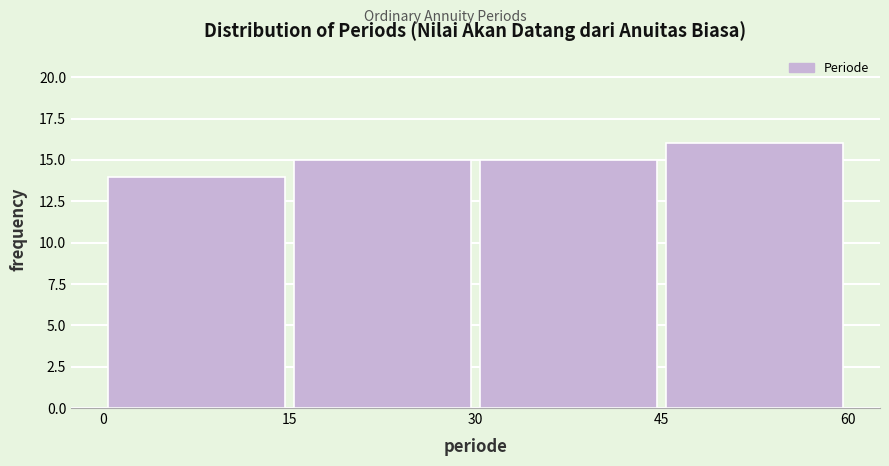

Over which range of the x-axis is the bar tallest?

45 to 60